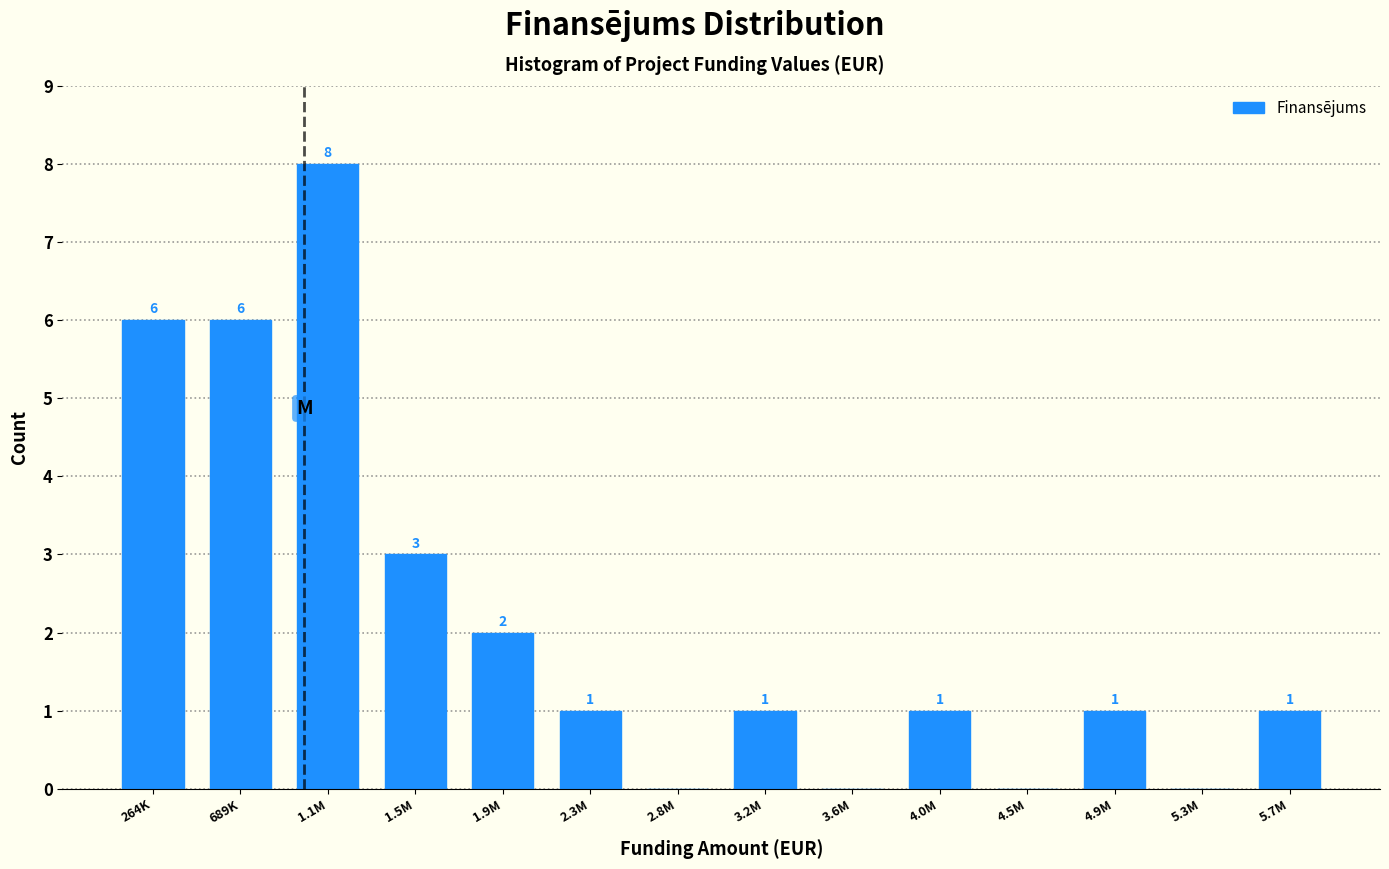

Reading left to right, extract all data points from this chart.

264K=6	689K=6	1.1M=8	1.5M=3	1.9M=2	2.3M=1	2.8M=0	3.2M=1	3.6M=0	4.0M=1	4.5M=0	4.9M=1	5.3M=0	5.7M=1